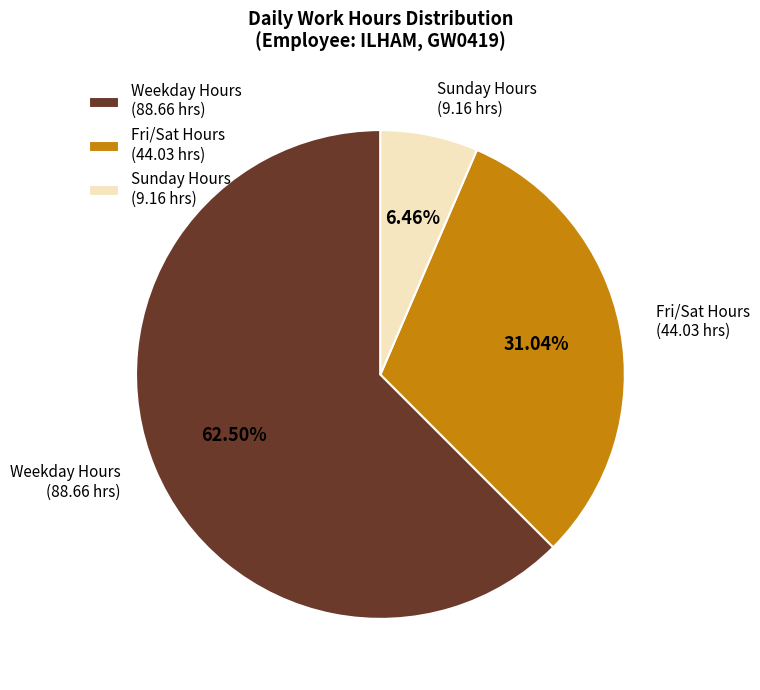

Which has a higher value, Weekday Hours (88.66 hrs) or Fri/Sat Hours (44.03 hrs)?

Weekday Hours (88.66 hrs)